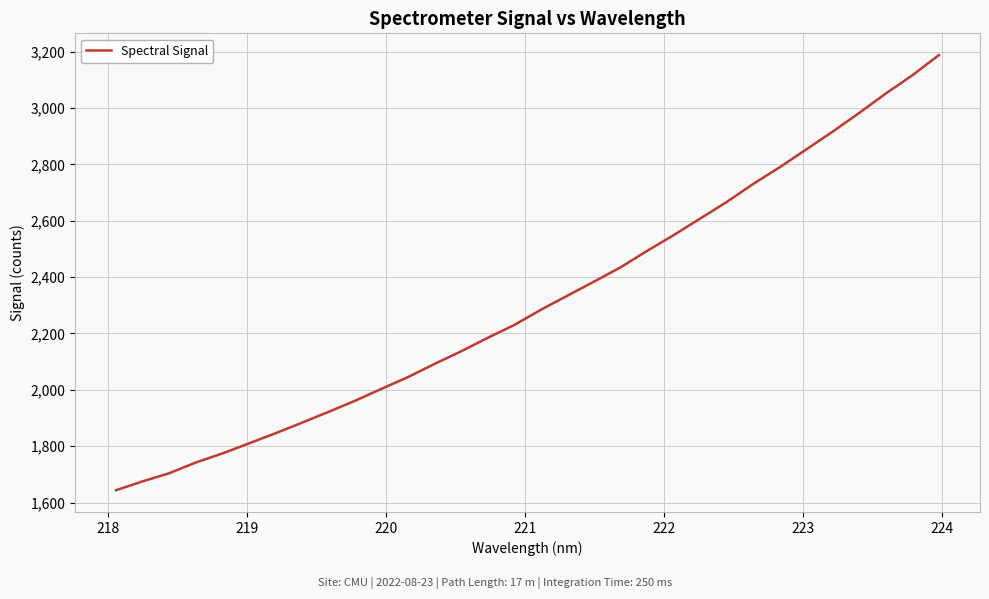

How many lines are shown in the chart?

1